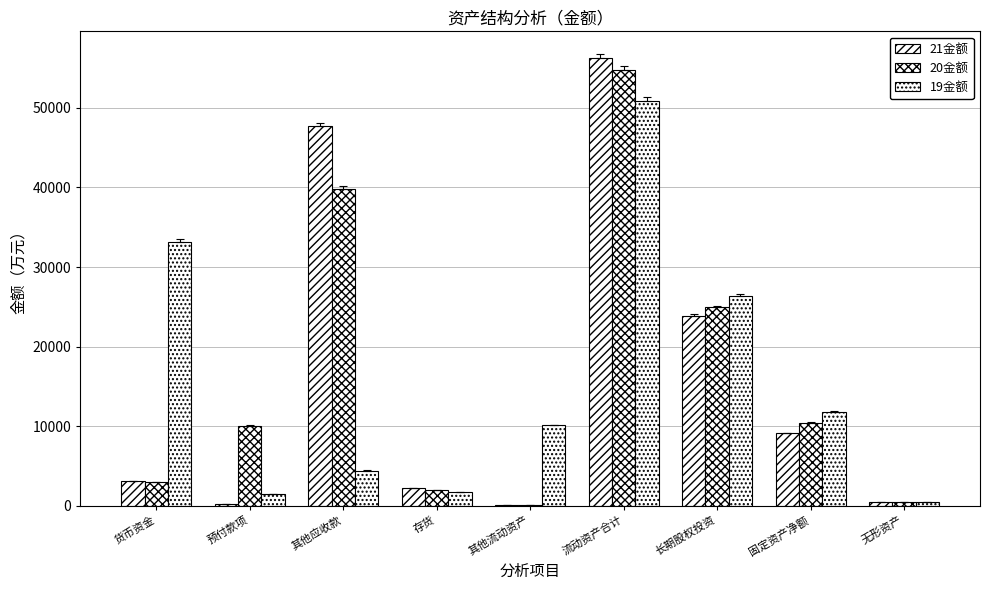

How many data points in 19金额 are above 10086?

5